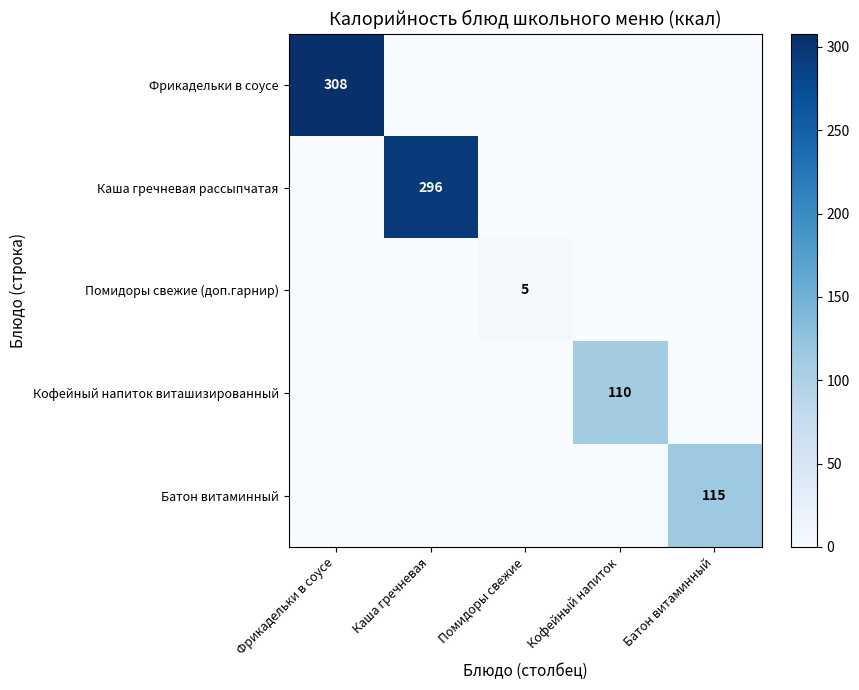

Between Кофейный напиток and Каша гречневая, which is larger?

Кофейный напиток